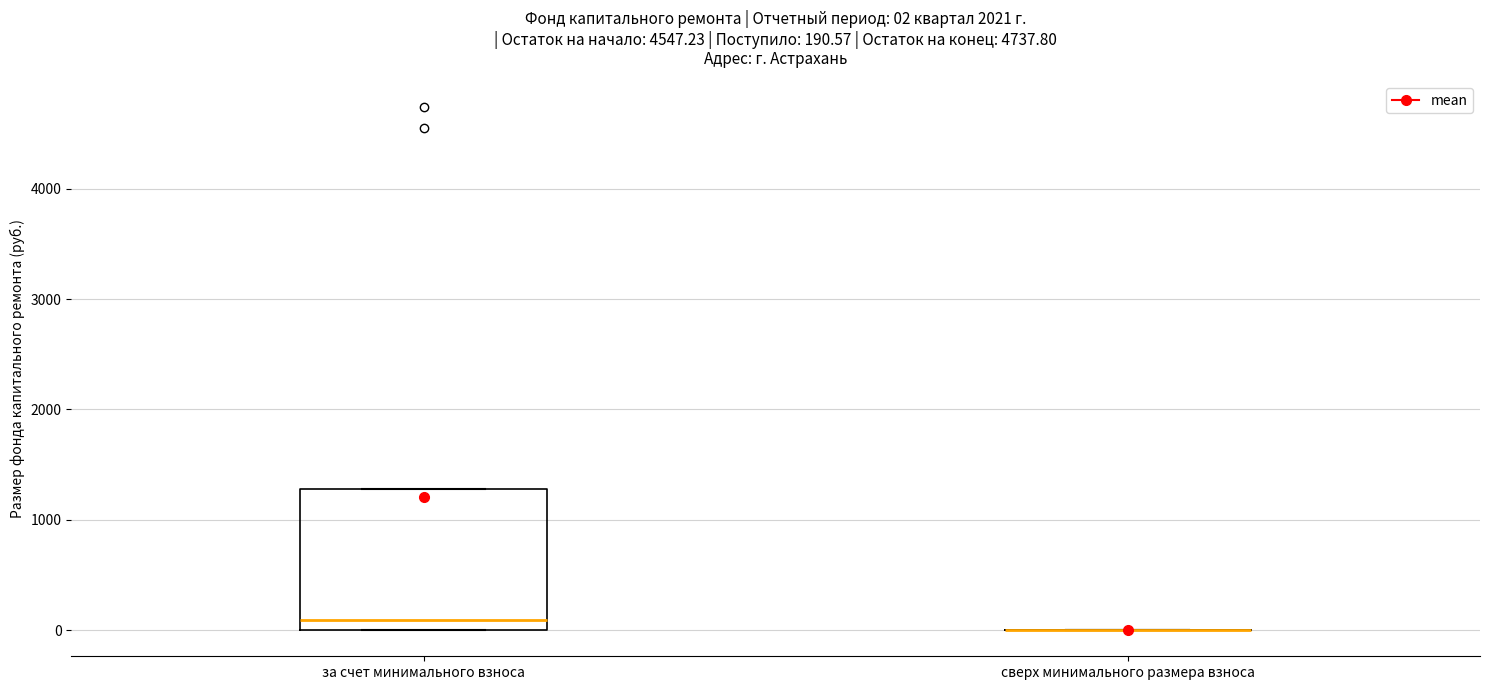

Comparing the boxes themselves (not the whiskers), which one is the tallest?

за счет минимального взноса